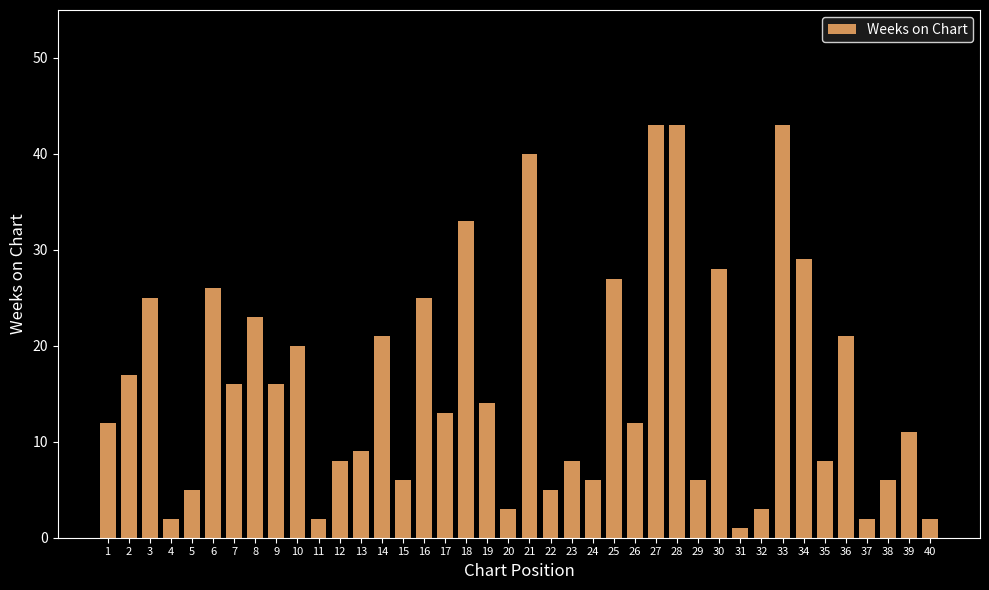

The chart shows a value of 8 at 12. True or false?

True